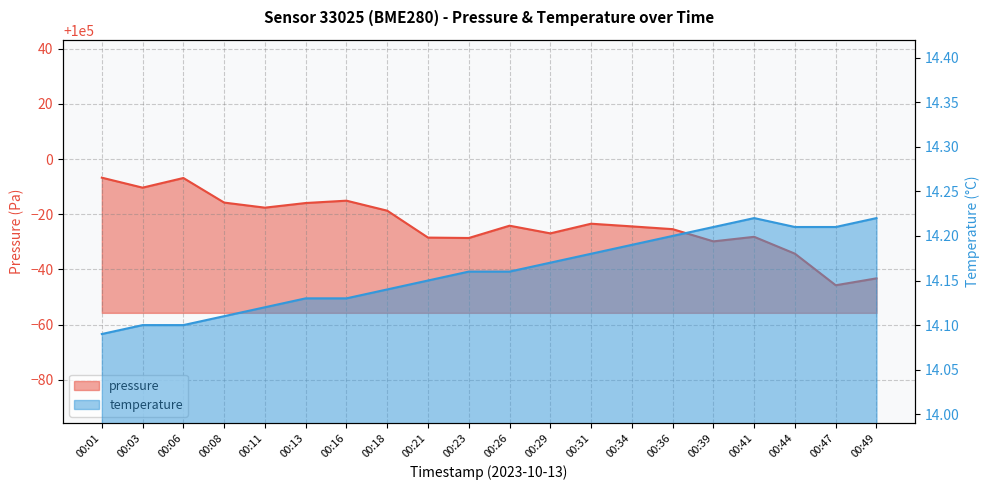

Rank the series by their maximum value, from highest to lowest.

pressure, temperature